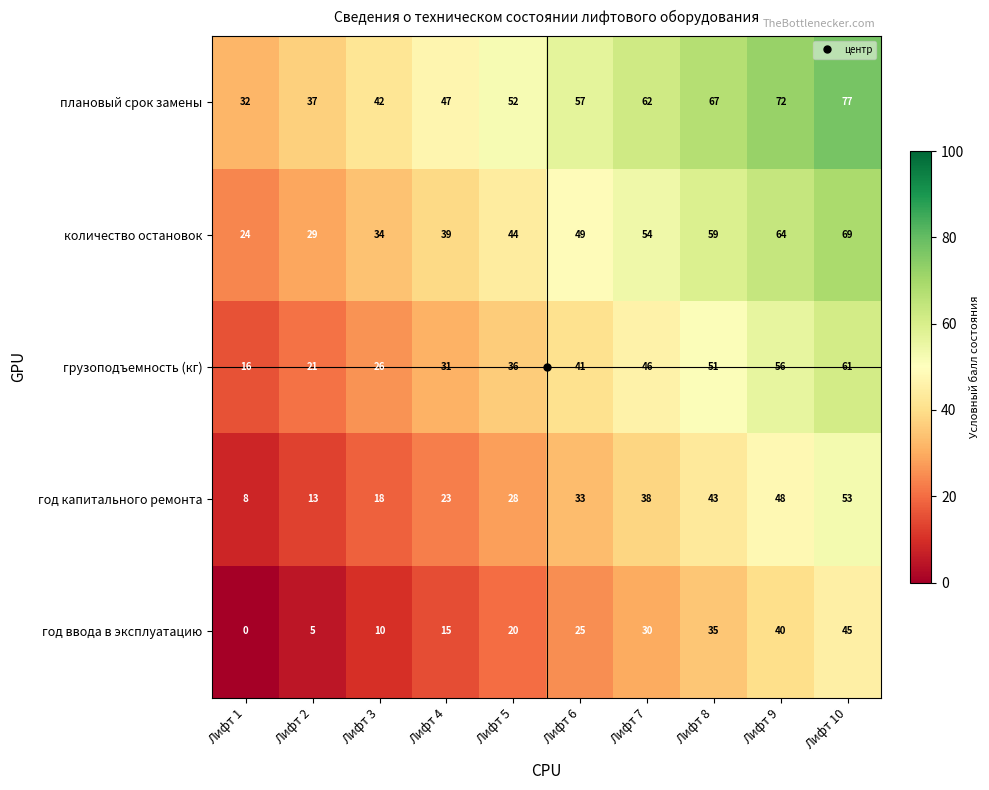

Rank the series by their average value, from highest to lowest.

плановый срок замены, количество остановок, грузоподъемность (кг), год капитального ремонта, год ввода в эксплуатацию